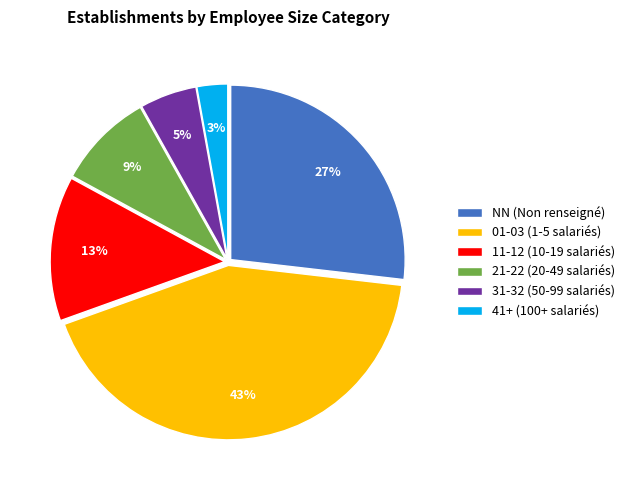

How many segments does this pie chart have?

6